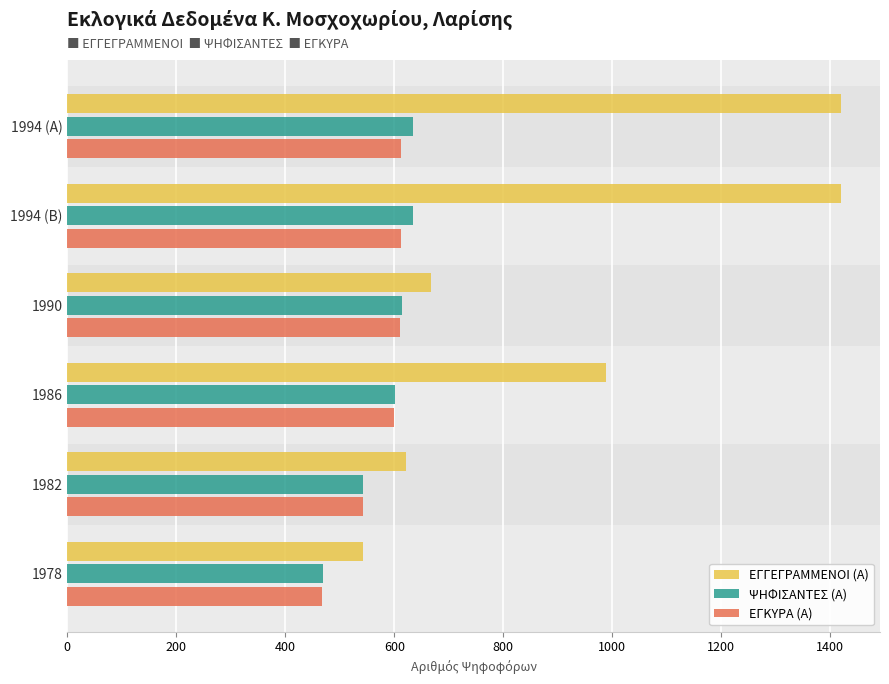

What is the difference between the maximum and minimum values in the ΨΗΦΙΣΑΝΤΕΣ (Α) series?

164